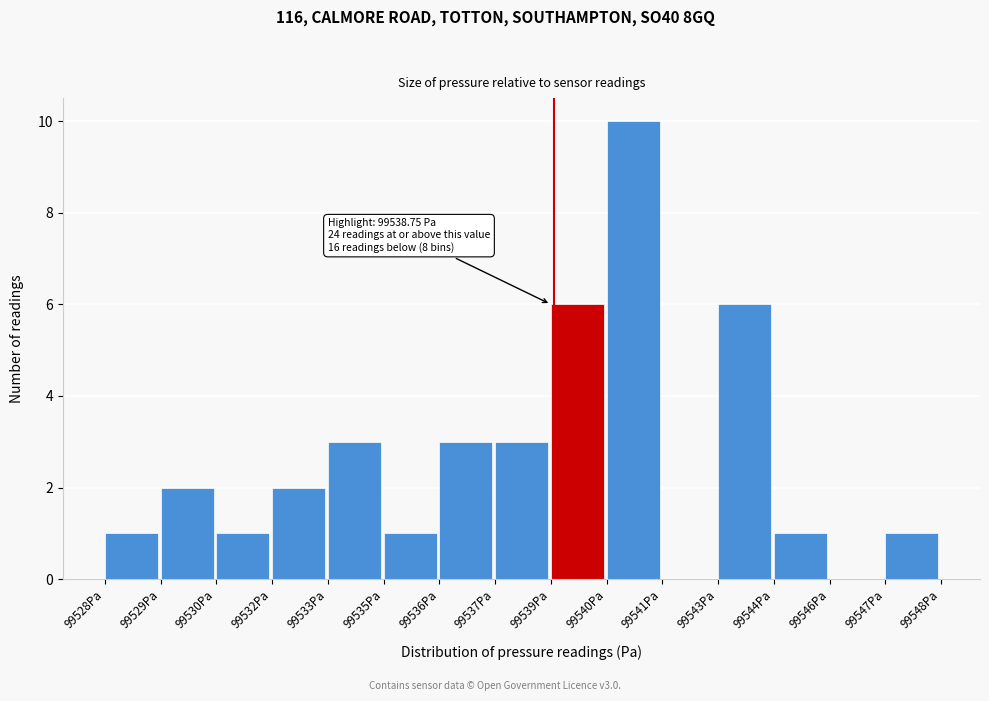

Reading left to right, extract all data points from this chart.

99528Pa=1	99529Pa=2	99530Pa=1	99532Pa=2	99533Pa=3	99535Pa=1	99536Pa=3	99537Pa=3	99539Pa=6	99540Pa=10	99541Pa=0	99543Pa=6	99544Pa=1	99546Pa=0	99547Pa=1